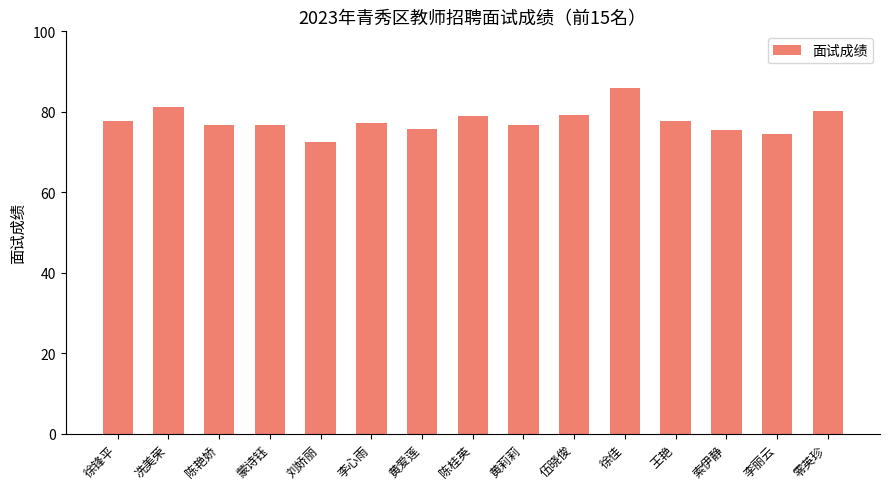

Is it true that the value at 李丽云 is 74.4?

True